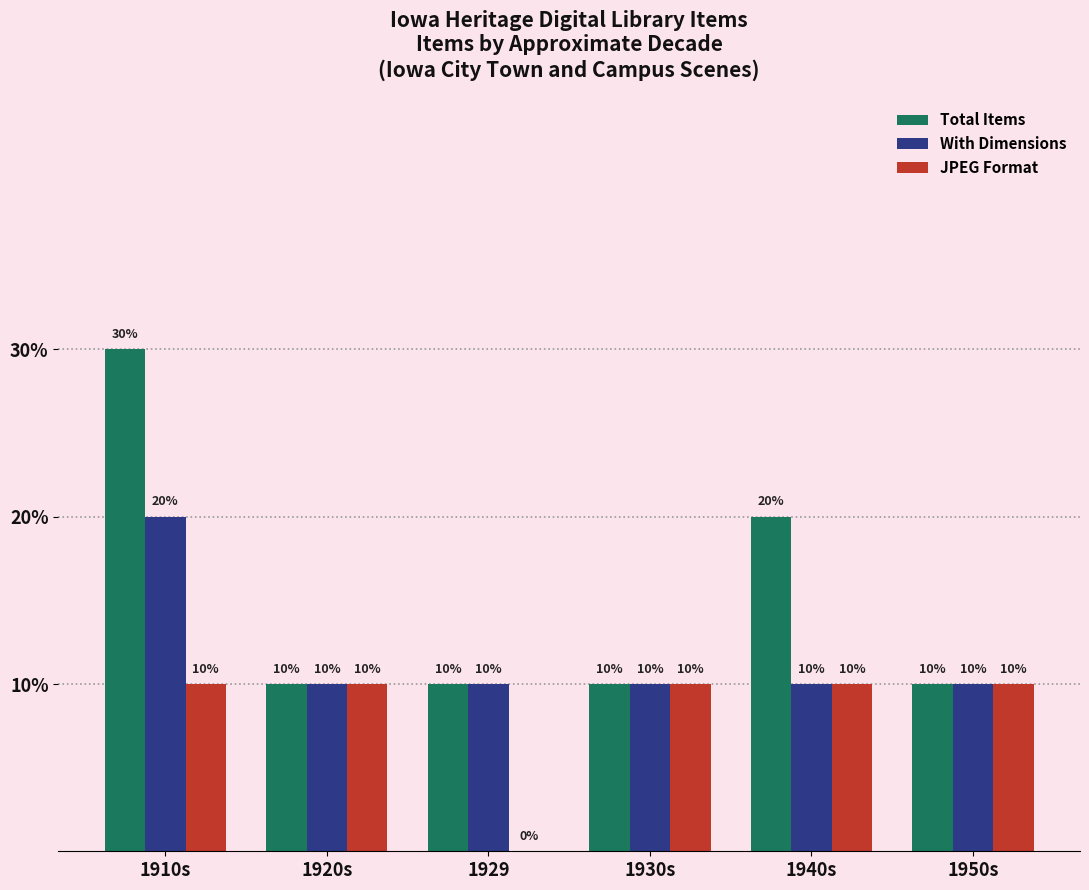

Are the bars horizontal?

No